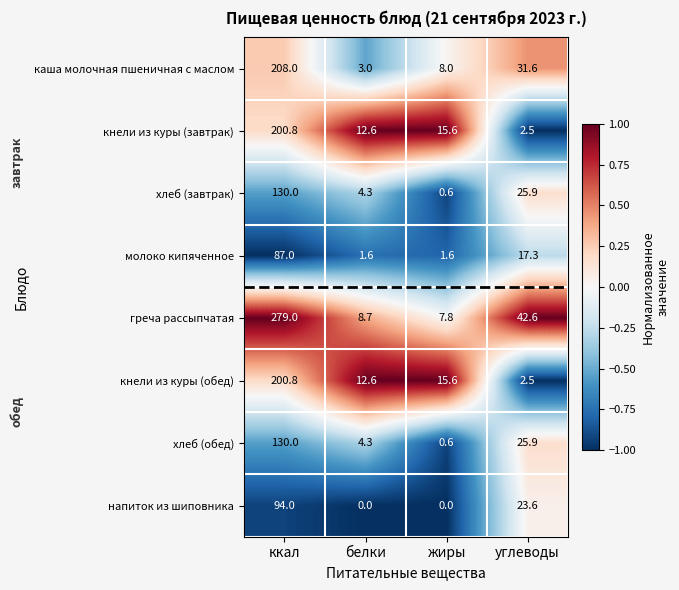

What is the difference between the maximum and minimum values in the молоко кипяченное series?

85.4